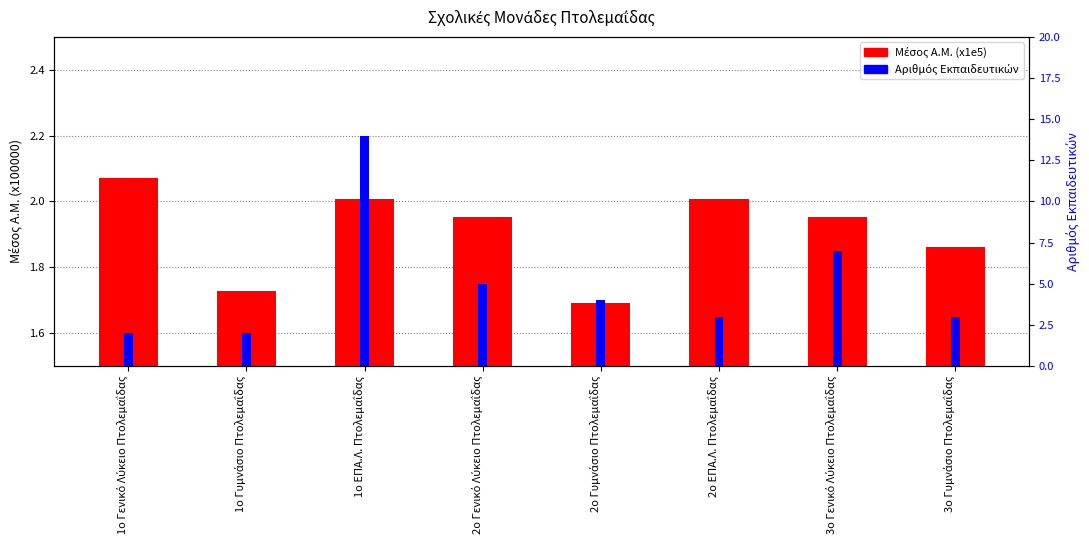

True or false: Αριθμός Εκπαιδευτικών has a value of 2.0 at 1ο Γυμνάσιο Πτολεμαΐδας.

True